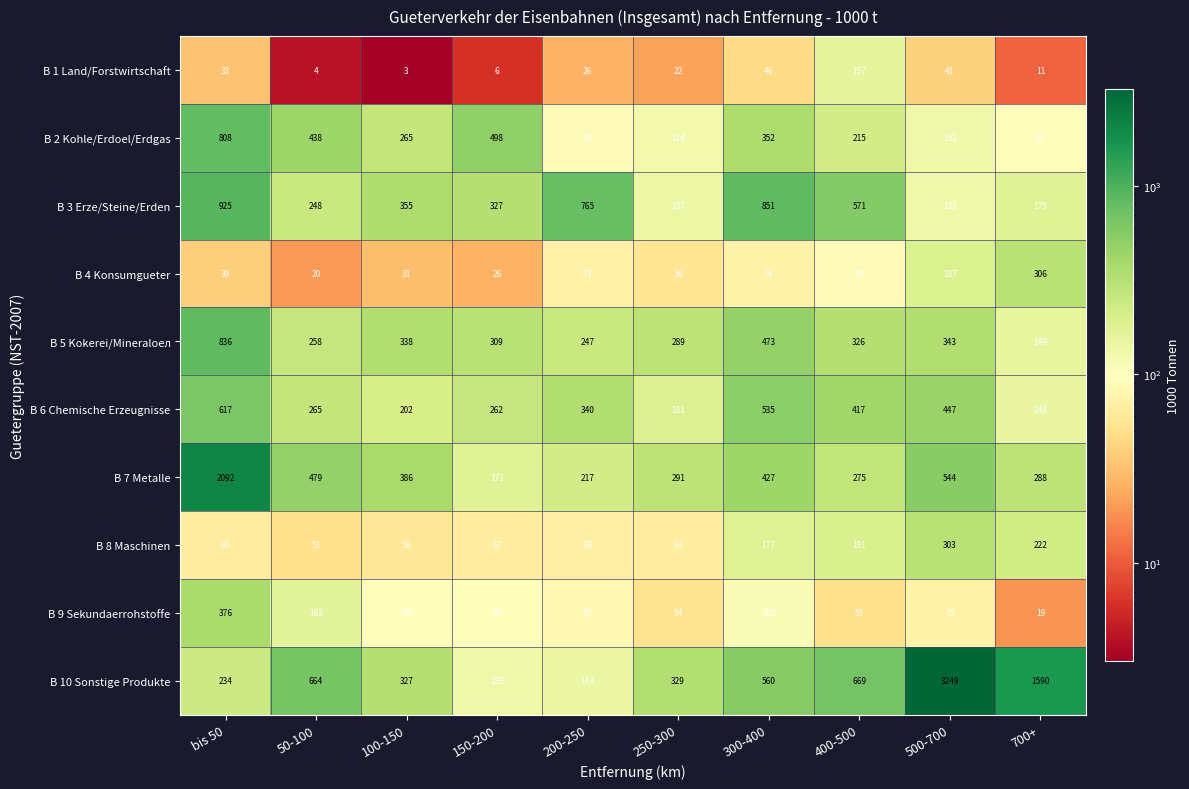

What is the greatest value displayed?

3249